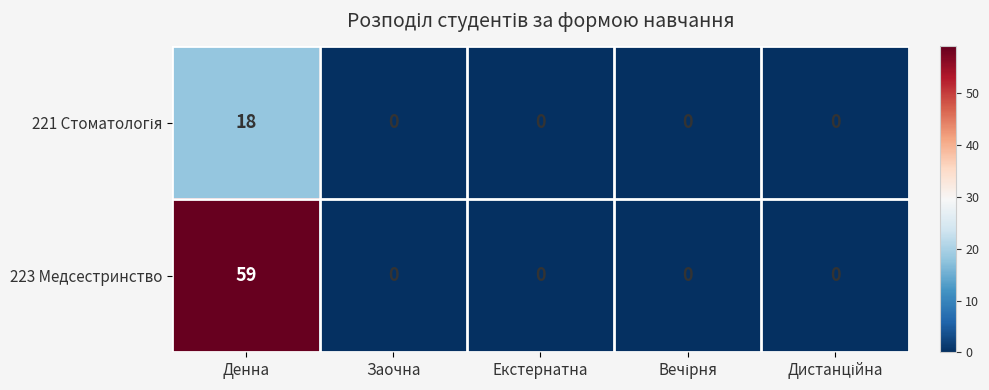

Which series has the widest spread of values?

223 Медсестринство